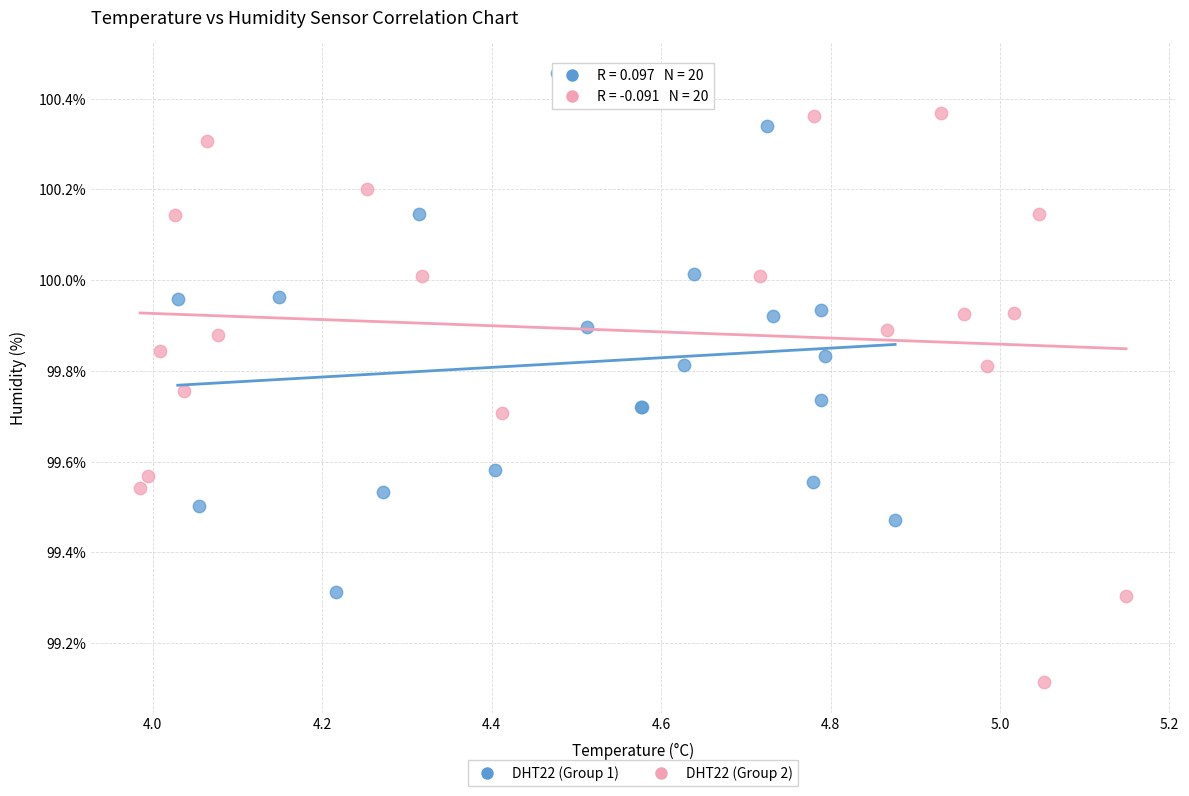

Which series contains the lowest Y value?

DHT22 (Group 2)